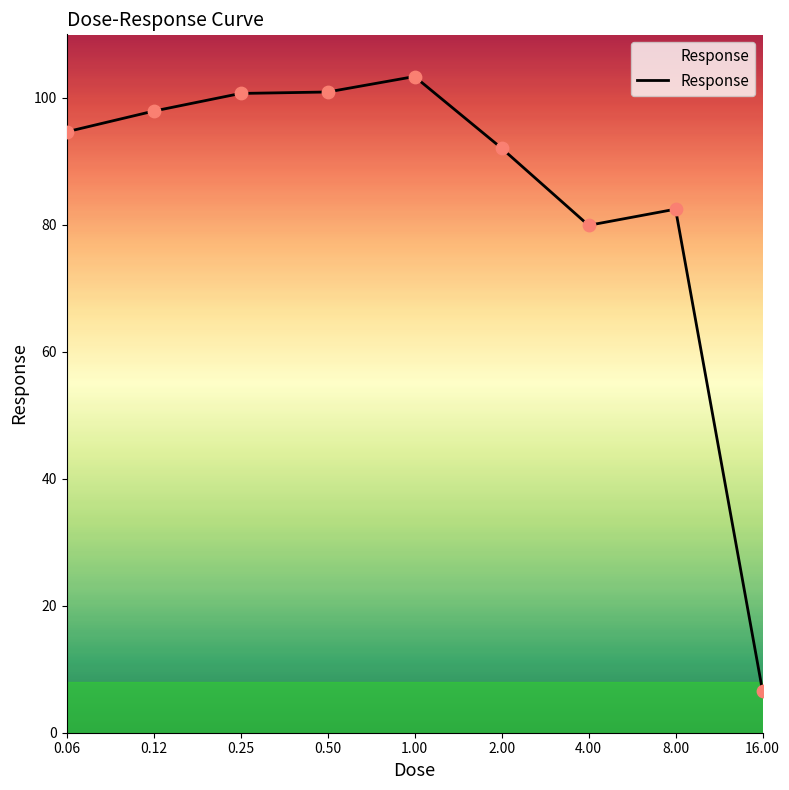

What is the greatest value displayed?

103.4